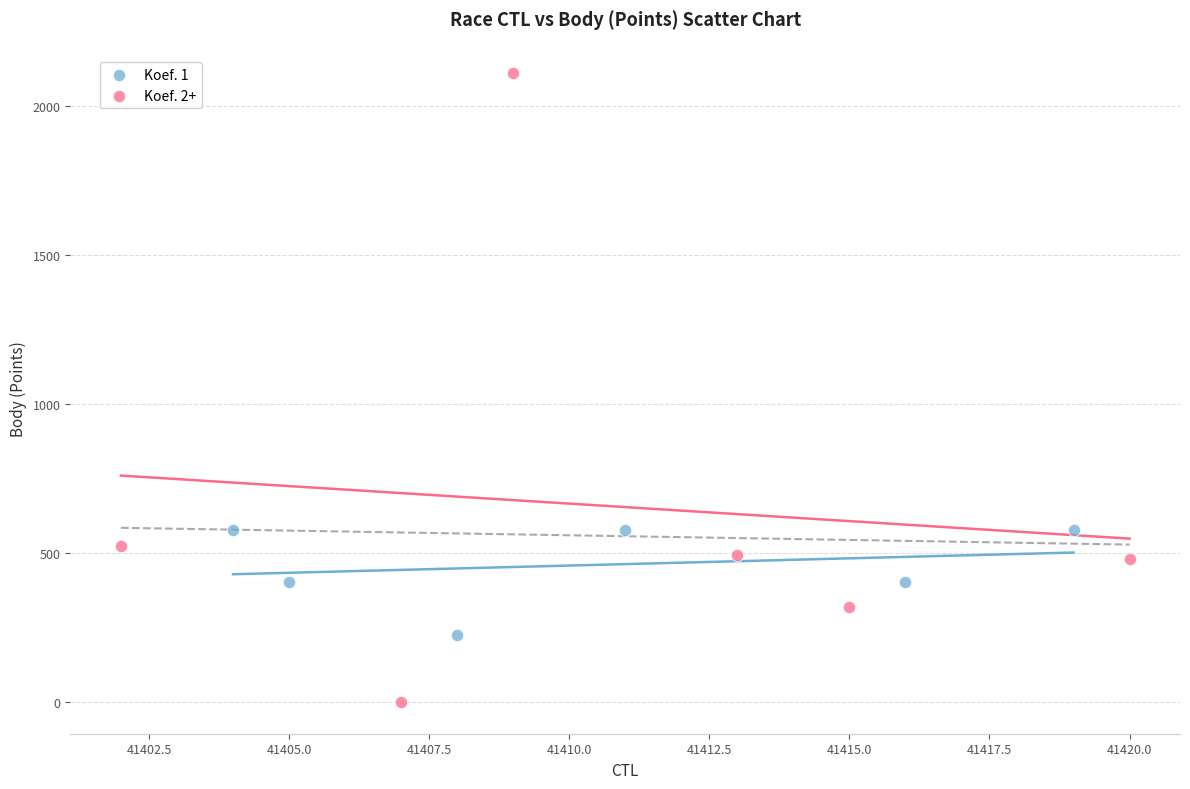

Which series has the widest spread of Y values?

Koef. 2+